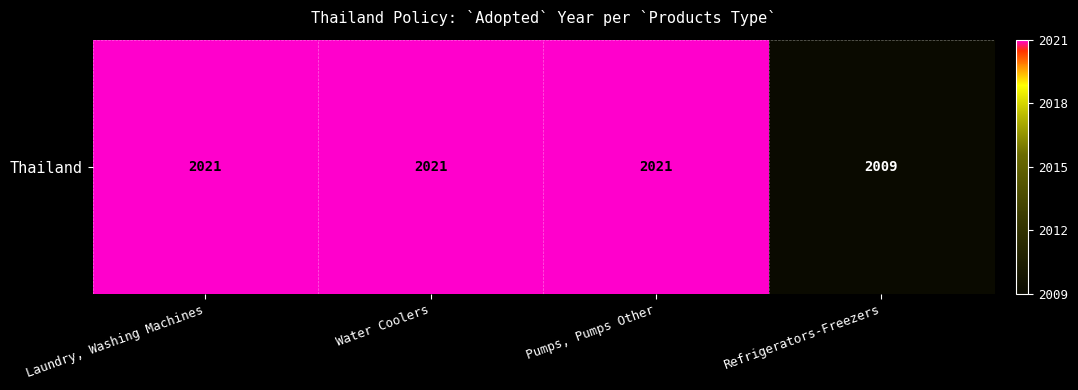

What is the difference between the values at Water Coolers and Refrigerators-Freezers?

12